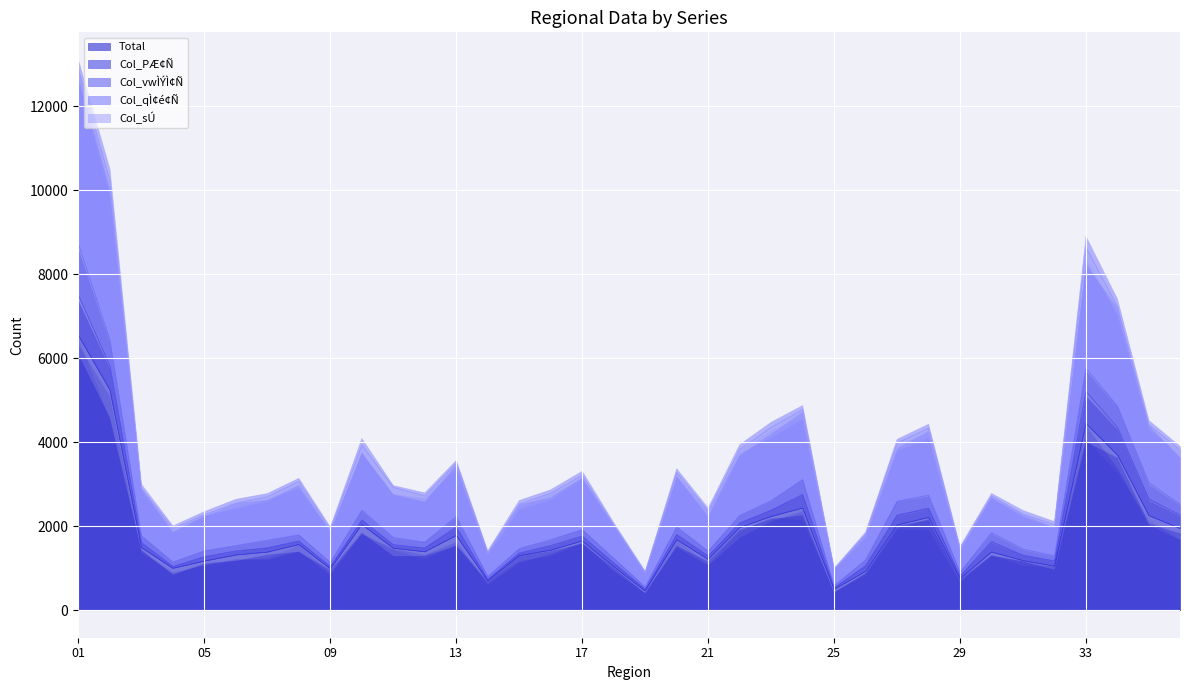

Reading left to right, extract all data points from this chart.

Total: 6552	5258	1504	1009	1180	1326	1395	1576	994	2050	1489	1402	1789	712	1312	1440	1660	1048	468	1690	1222	1976	2243	2443	505	935	2040	2220	762	1396	1193	1060	4457	3708	2264	1952
Col_PÆ¢Ñ: 953	568	119	45	106	97	99	84	55	110	82	90	207	33	59	112	118	90	40	123	81	113	150	326	38	135	233	219	59	249	127	124	761	651	393	322
Col_vwÌÝÌ¢Ñ: 1220	618	159	105	138	126	186	143	100	233	173	139	248	70	107	141	153	113	56	184	114	177	226	353	53	138	330	312	95	215	144	121	553	509	388	255
Col_qÌ¢é¢Ñ: 4171	3788	1137	797	864	1013	1033	1277	792	1555	1195	1101	1271	570	1061	1107	1295	794	356	1300	958	1578	1748	1666	396	613	1393	1596	570	875	833	745	2885	2372	1380	1292
Col_sÚ: 208	284	89	62	72	90	77	72	47	152	39	72	63	39	85	80	94	51	16	83	69	108	119	98	18	49	84	93	38	57	89	70	258	176	103	83